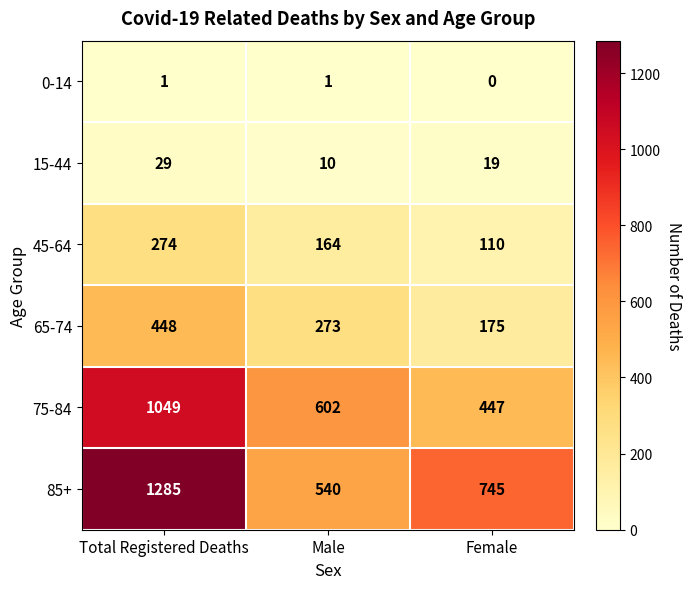

What is the difference between the second highest and minimum values in the 15-44 series?

9